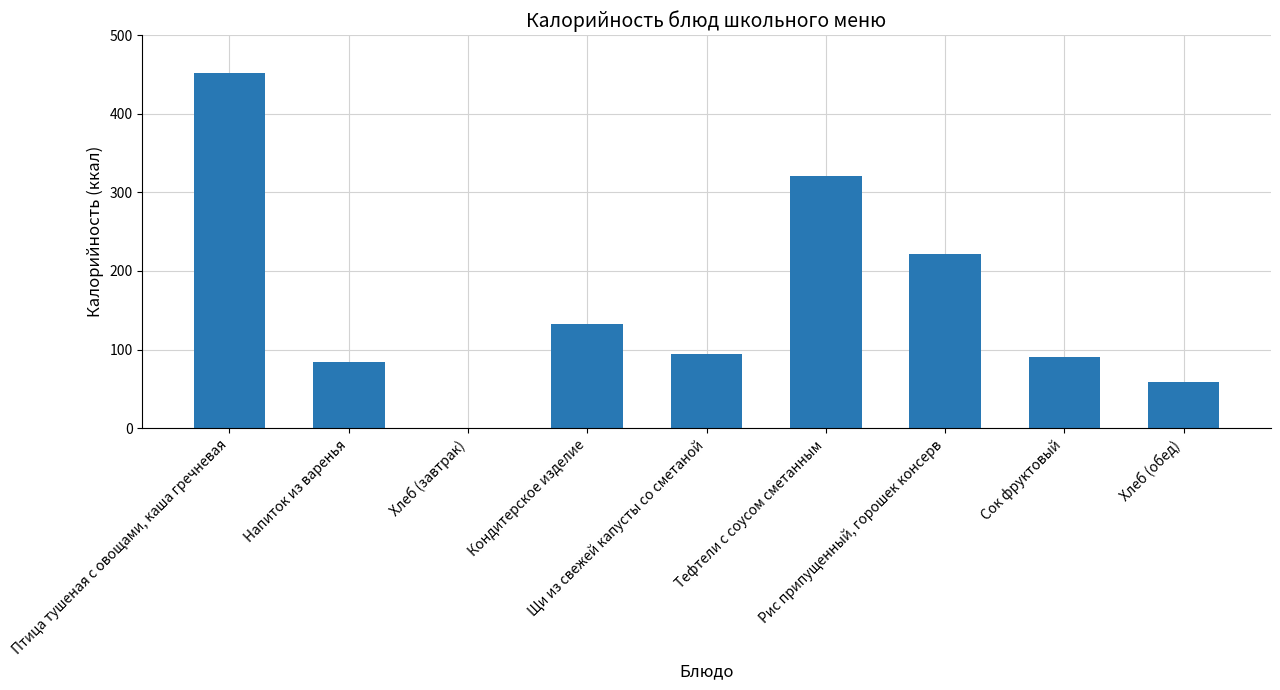

Between Напиток из варенья and Рис припущенный, горошек консерв, which is larger?

Рис припущенный, горошек консерв